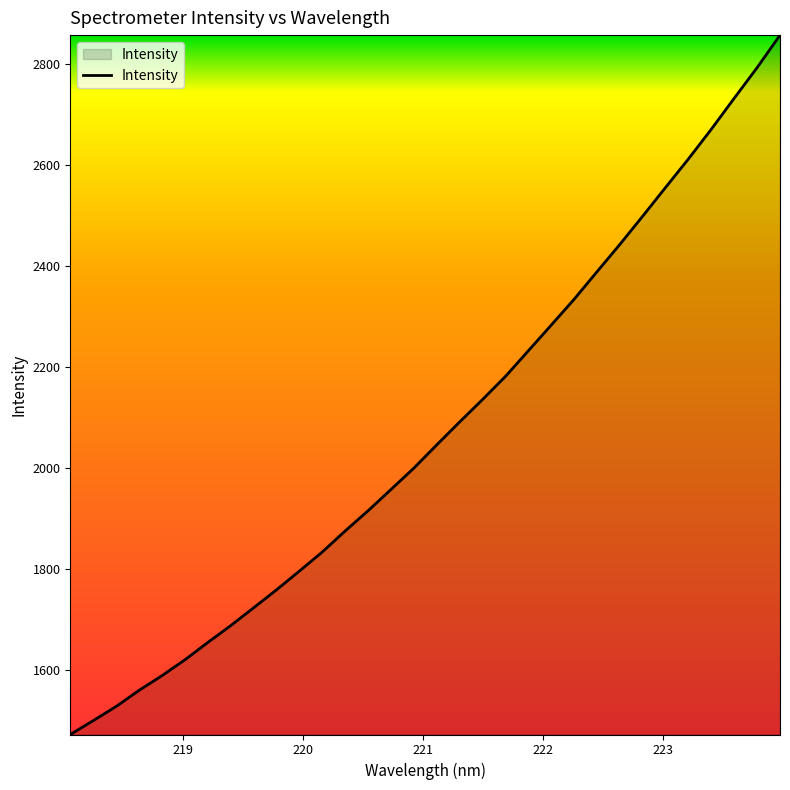

What is the greatest value displayed?

2857.5